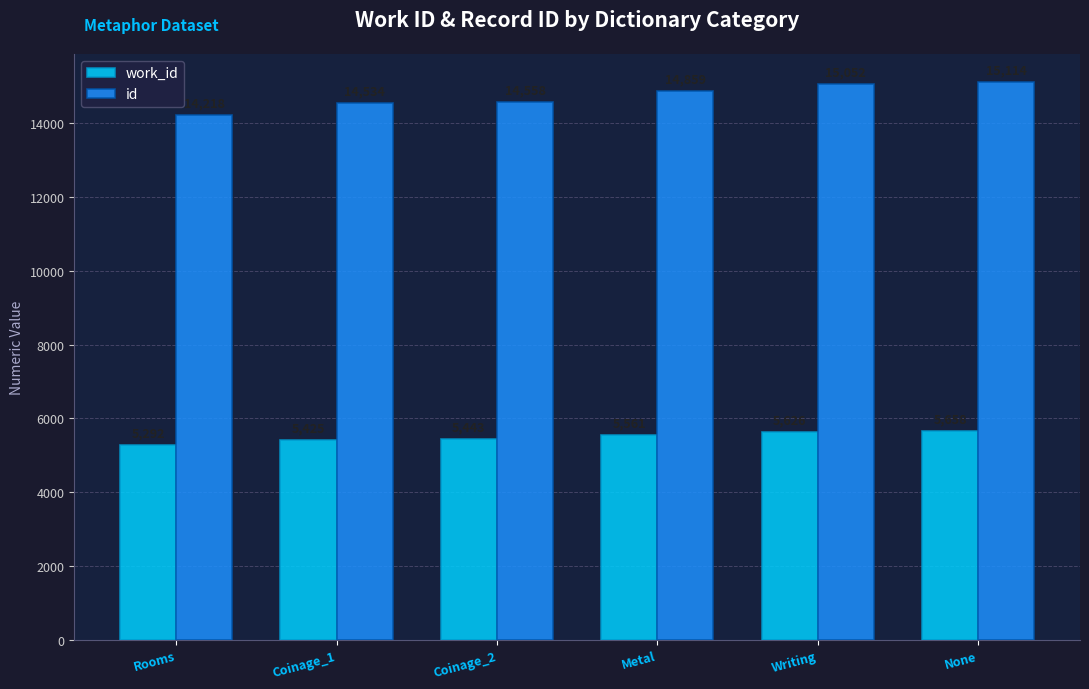

At which category does the chart reach its peak across all series?

None